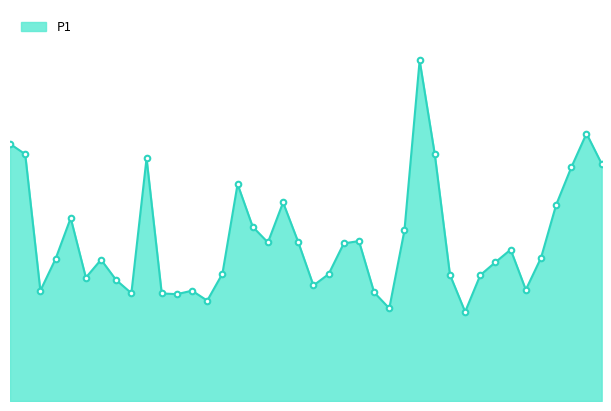

List the labels in order of value, largest first.

01:09, 01:40, 00:00, 00:02, 01:11, 00:22, 01:42, 01:37, 00:38, 00:45, 01:35, 00:10, 00:40, 01:06, 00:58, 00:48, 00:43, 00:56, 01:27, 01:32, 00:07, 00:15, 01:22, 00:35, 00:53, 01:14, 01:19, 00:12, 00:18, 00:50, 01:29, 00:05, 00:30, 01:01, 00:20, 00:25, 00:27, 00:33, 01:03, 01:17